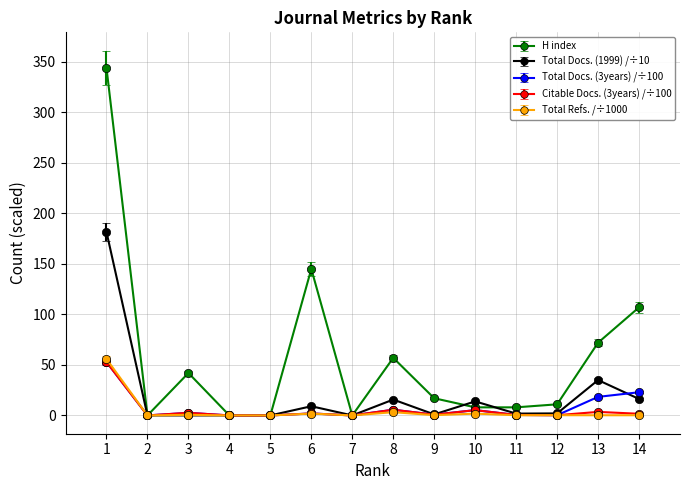

Which series has the largest total across all categories?

H index